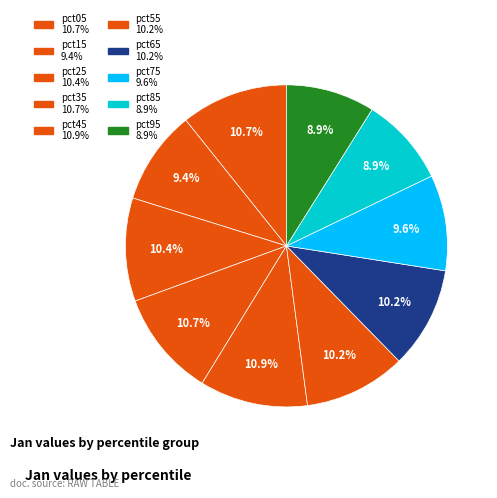

Is there any slice that represents more than half of the pie?

No